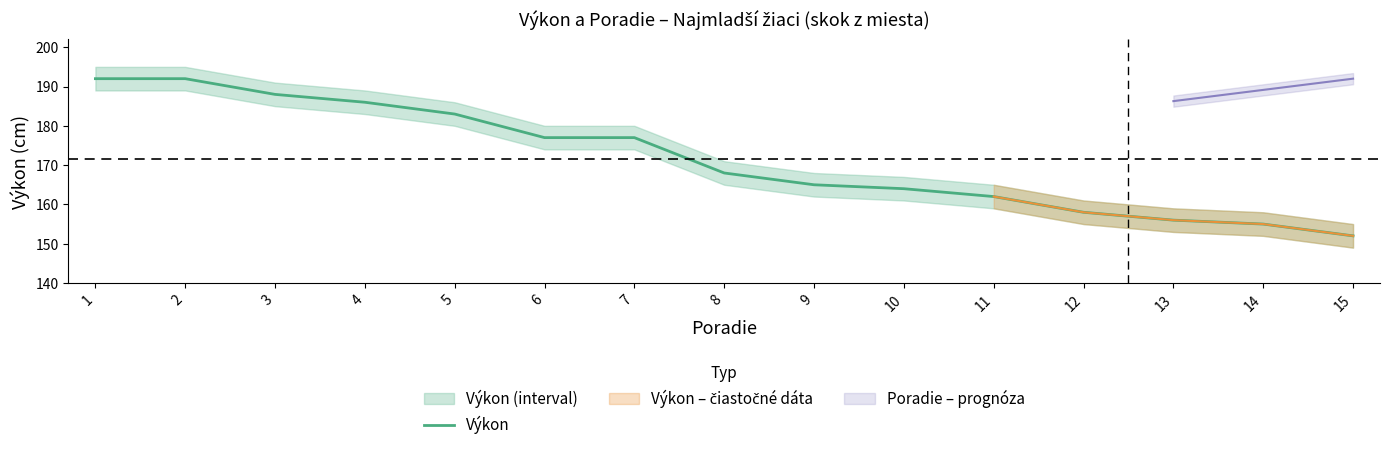

What is the difference between the values at 14 and 11?

7